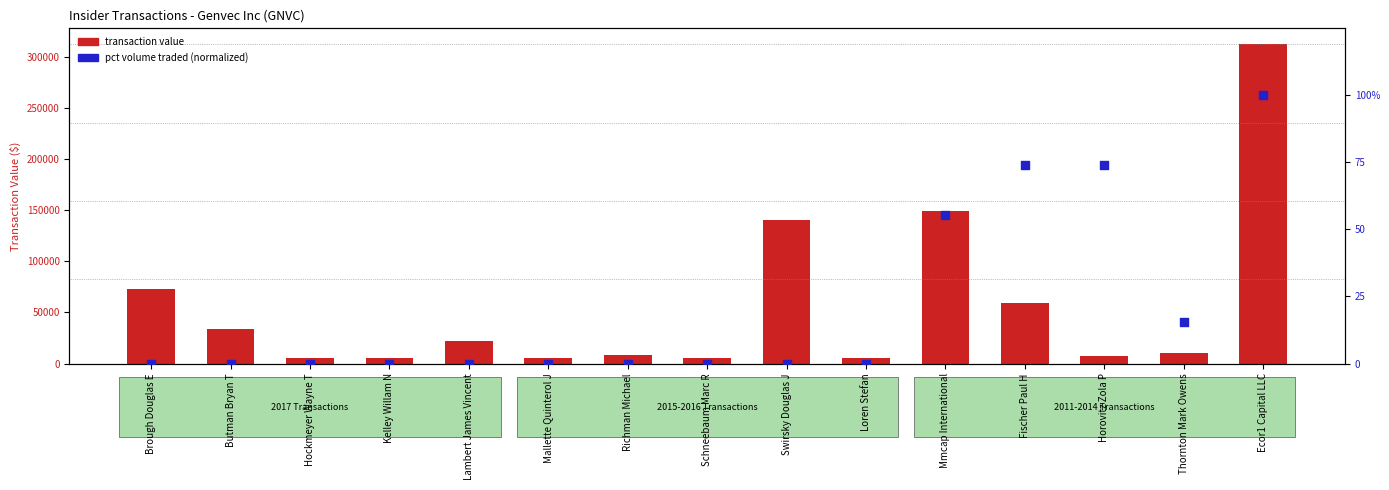

What is the total value across all series at Butman Bryan T?

33600.0